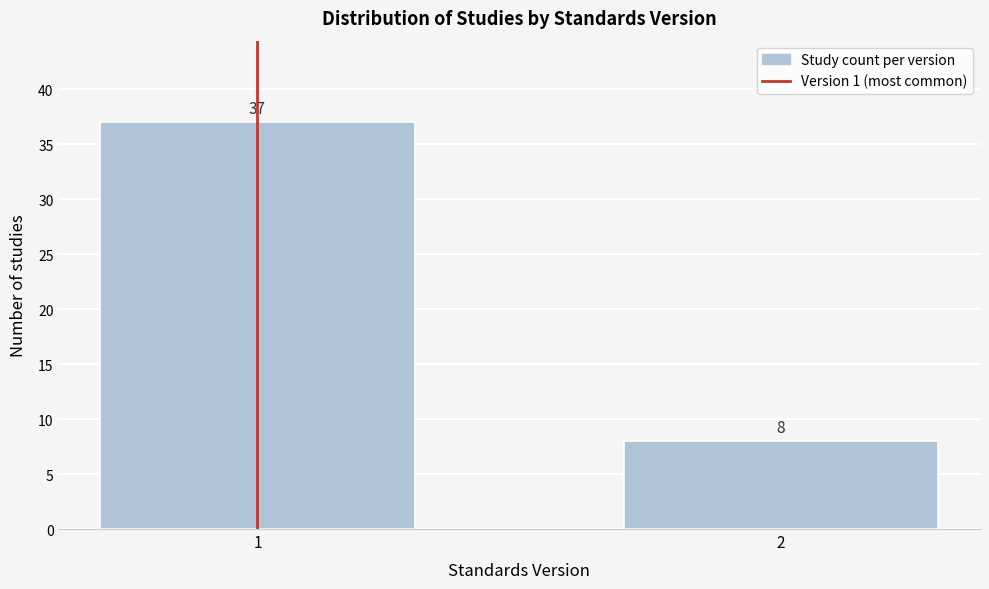

Reading left to right, extract all data points from this chart.

37	8